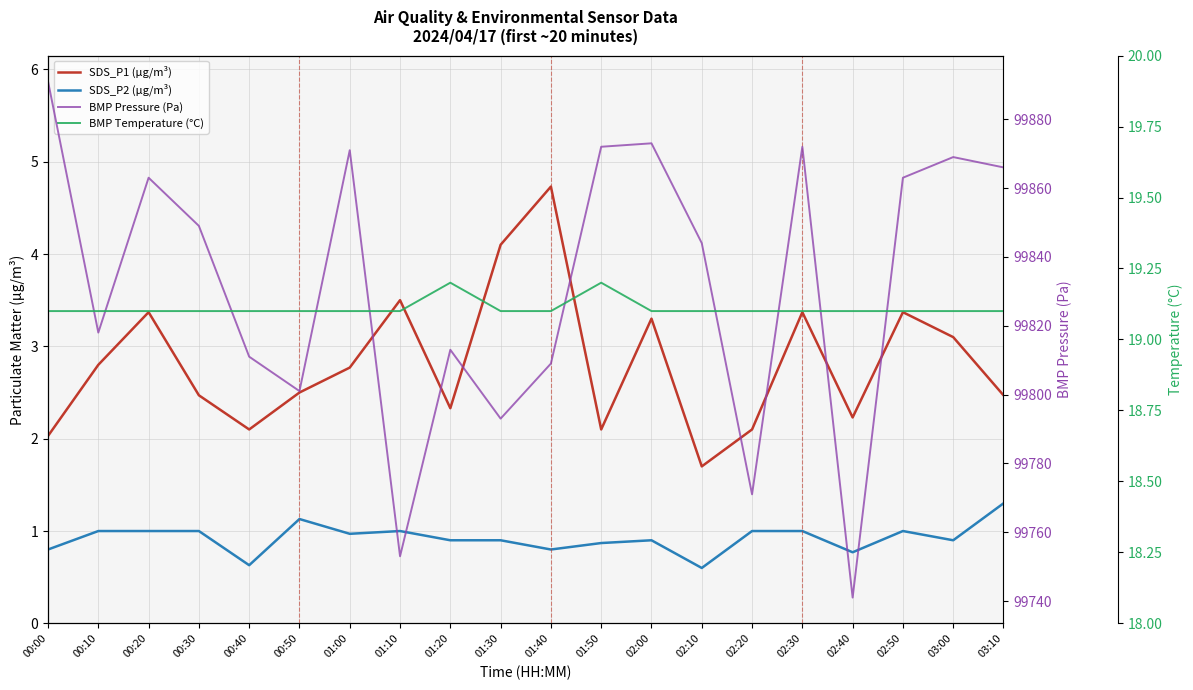

What is the smallest value displayed?

0.6